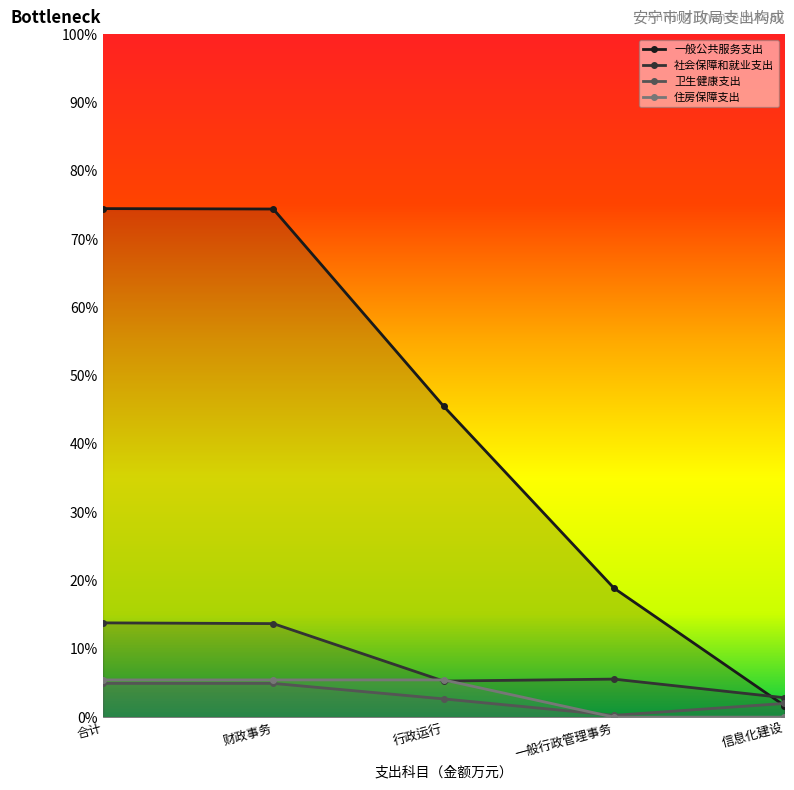

At 合计, list the series in order from smallest to largest.

卫生健康支出, 住房保障支出, 社会保障和就业支出, 一般公共服务支出